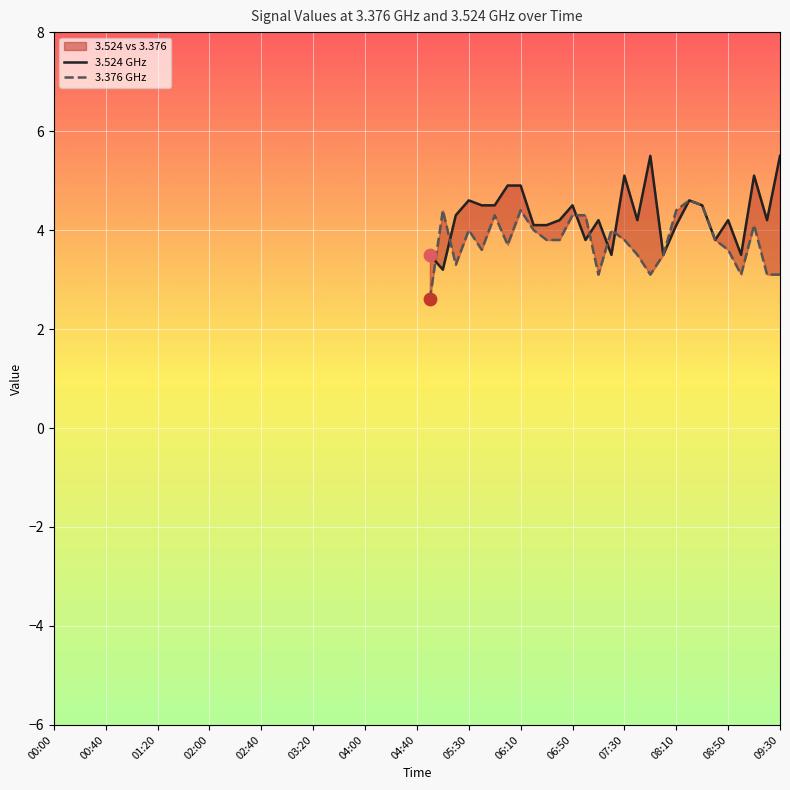

Which series has the widest spread of Y values?

3.524 GHz